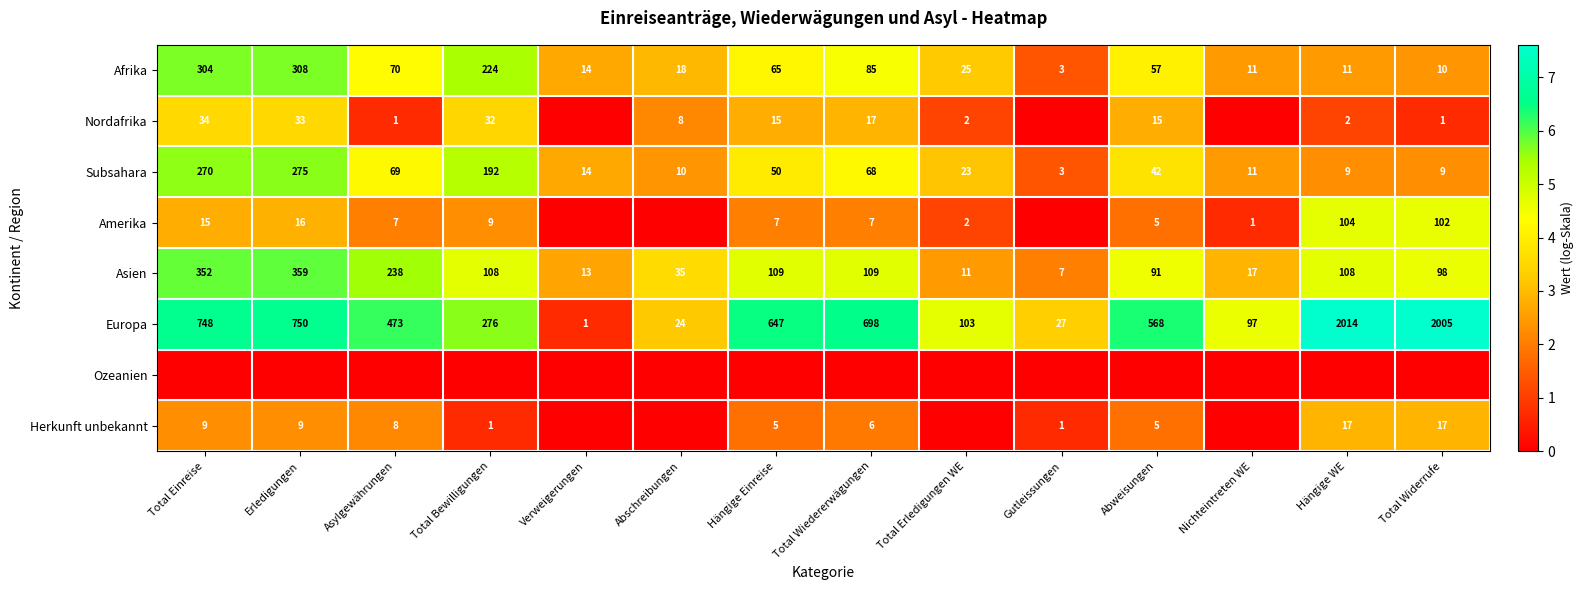

What is the lowest value of the Asien series?

7